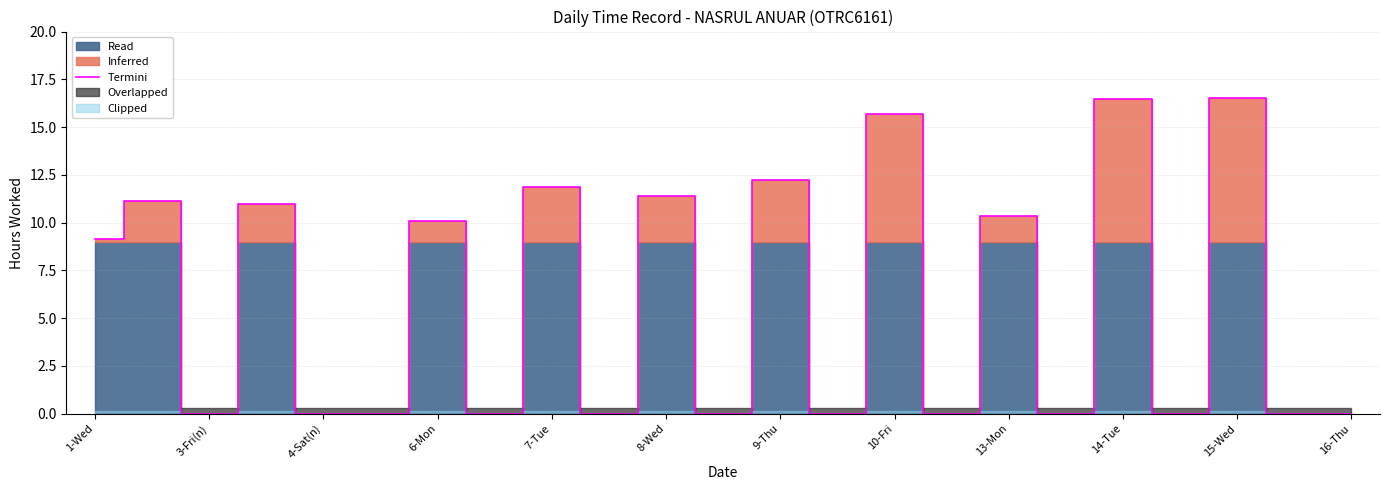

What is the value of the 2nd point from the left?

11.1